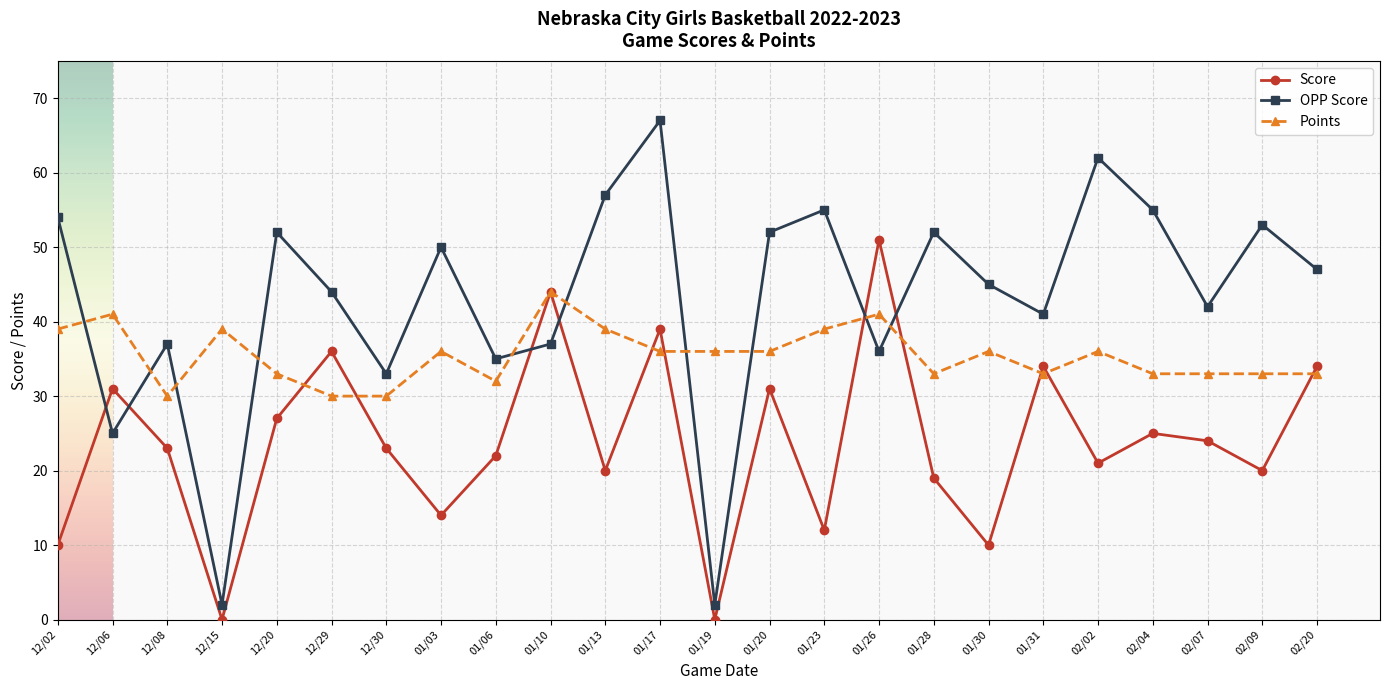

True or false: Points and Score intersect in this chart.

True